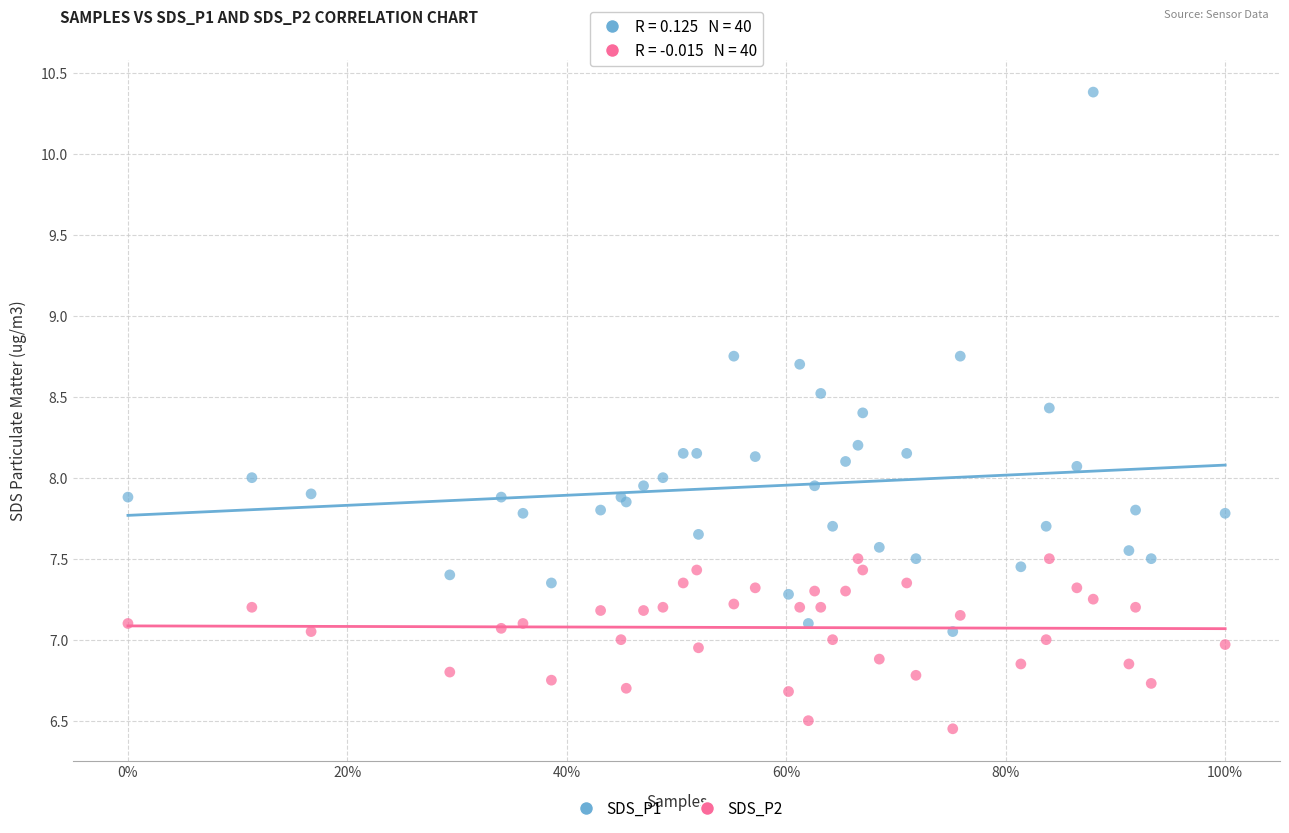

Which series reaches the maximum Y coordinate?

SDS_P1